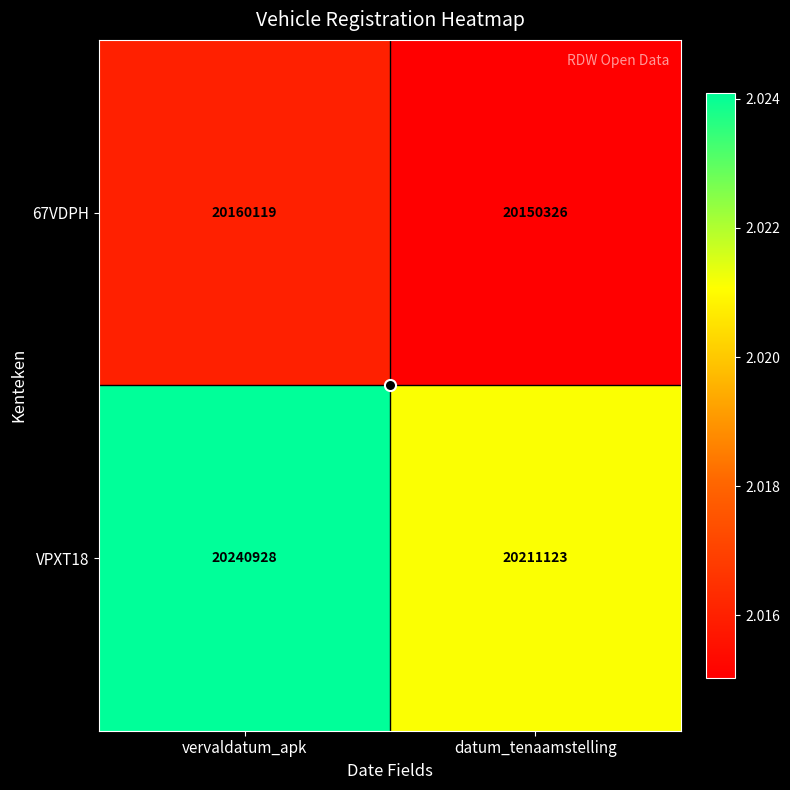

What is the minimum value shown in the chart?

20150326